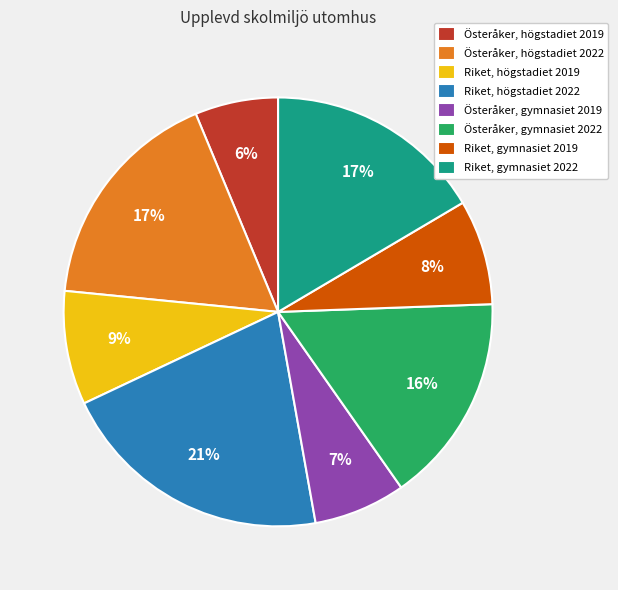

Is it true that Österåker, gymnasiet 2022 is 28% of the pie?

False